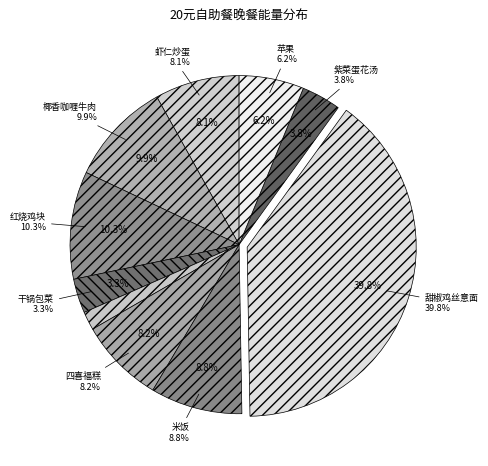

To the nearest percent, what portion does 紫菜蛋花汤 represent?

4%